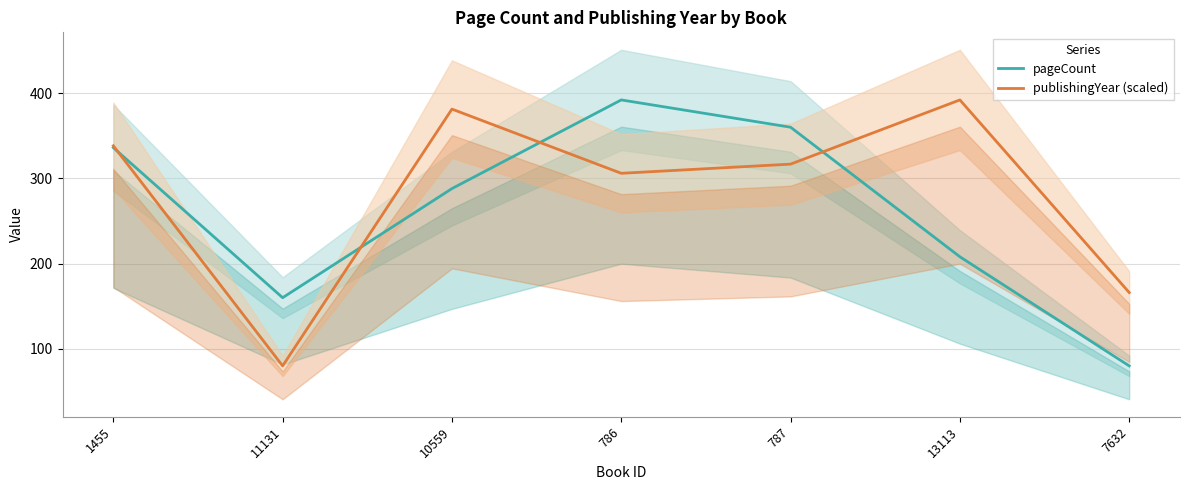

Where does the pageCount series first go above 288?

1455